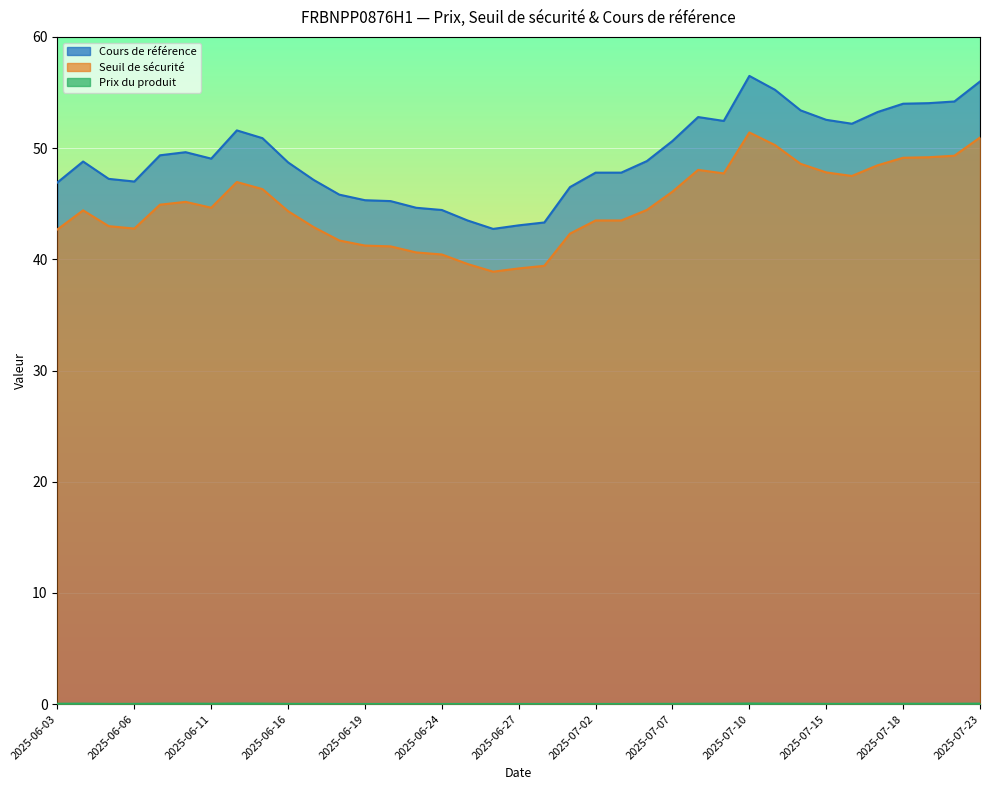

Which series has the largest total across all categories?

Cours de référence